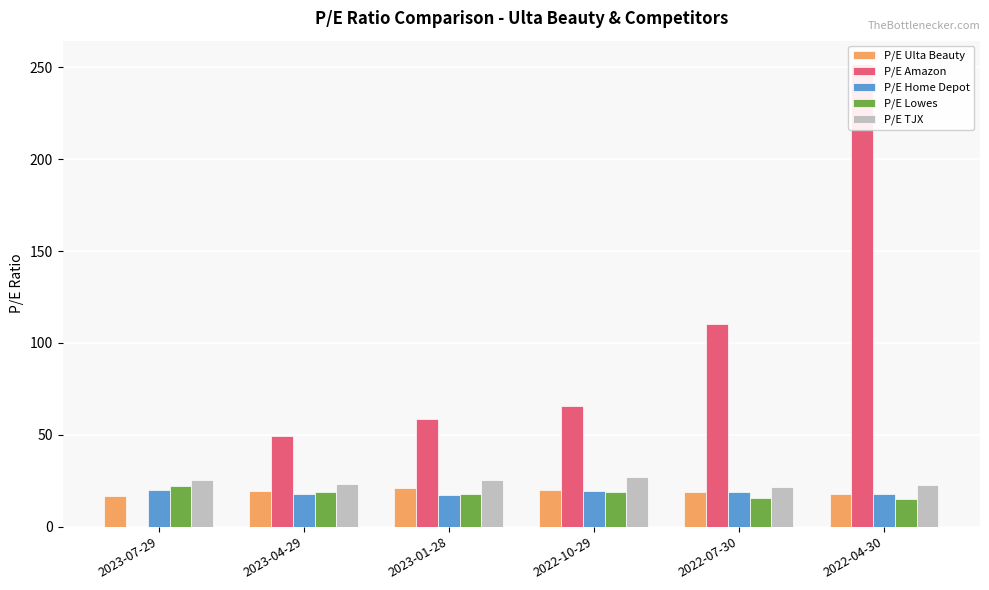

What is the average value of the P/E Home Depot series?

18.4